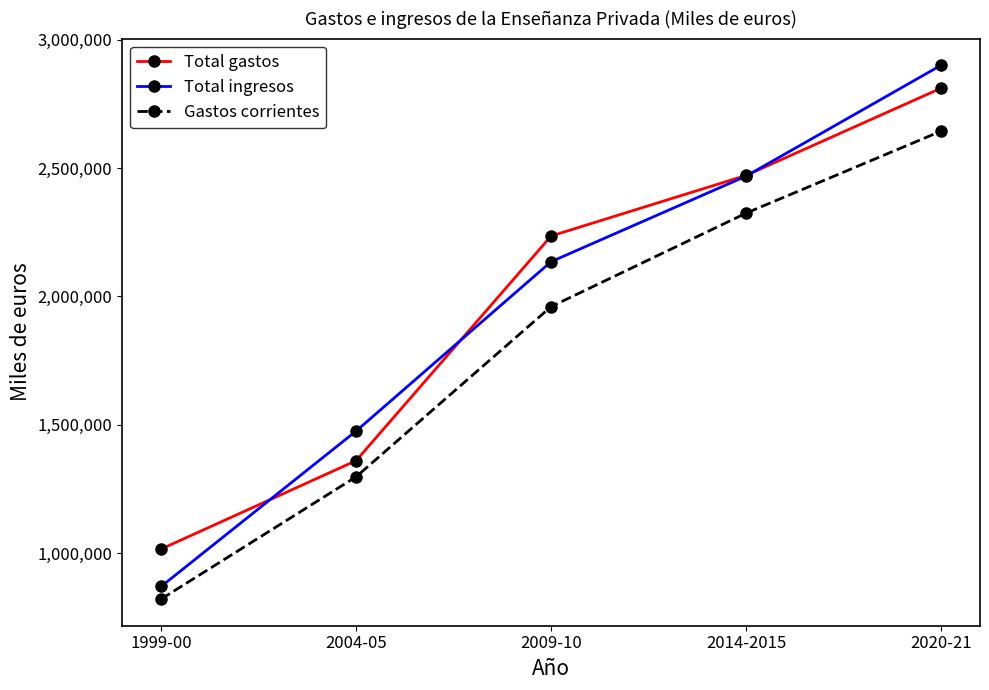

Where do Total ingresos and Total gastos first cross each other?

1999-00 and 2004-05